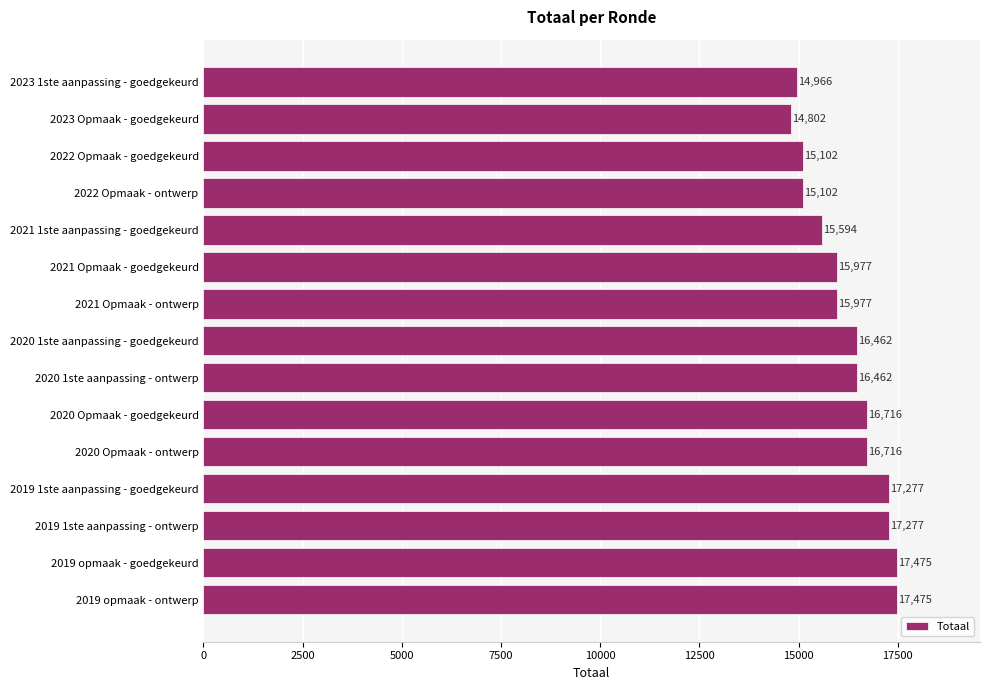

What is the difference between the values at 2021 Opmaak - ontwerp and 2023 1ste aanpassing - goedgekeurd?

1011